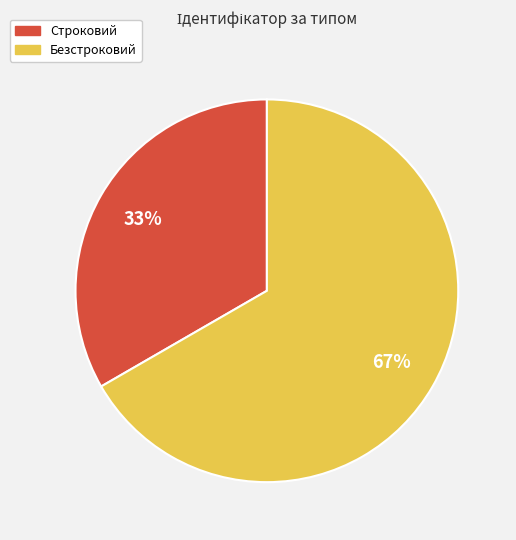

Between Строковий and Безстроковий, which is larger?

Безстроковий